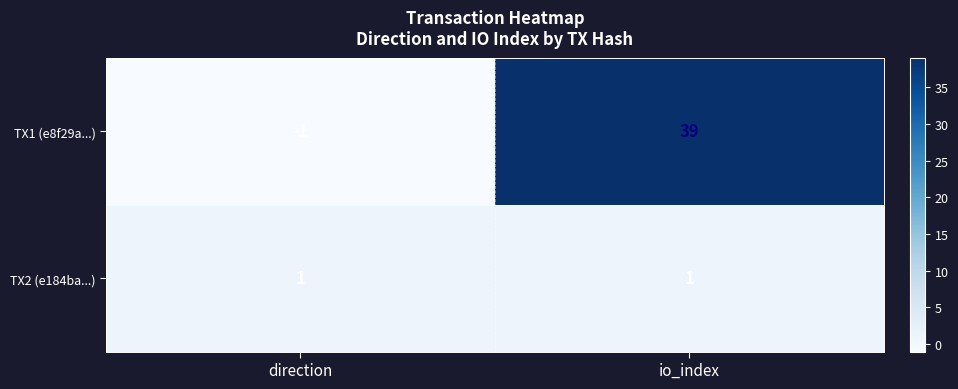

At direction, list the series in order from smallest to largest.

TX1 (e8f29a...), TX2 (e184ba...)